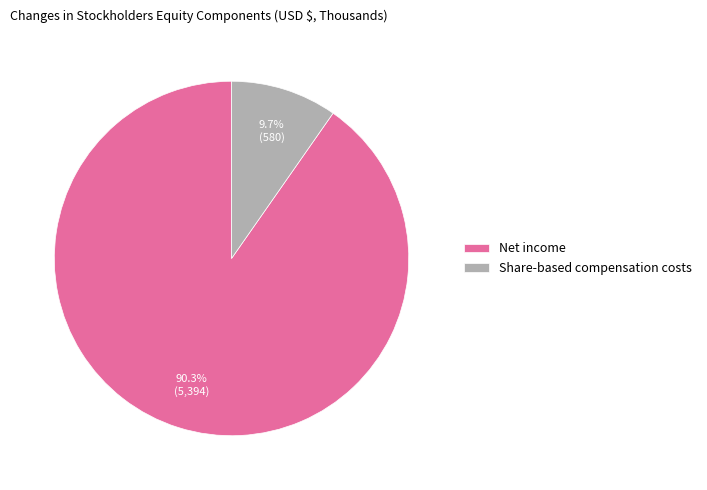

True or false: Net income accounts for 90% of the total.

True